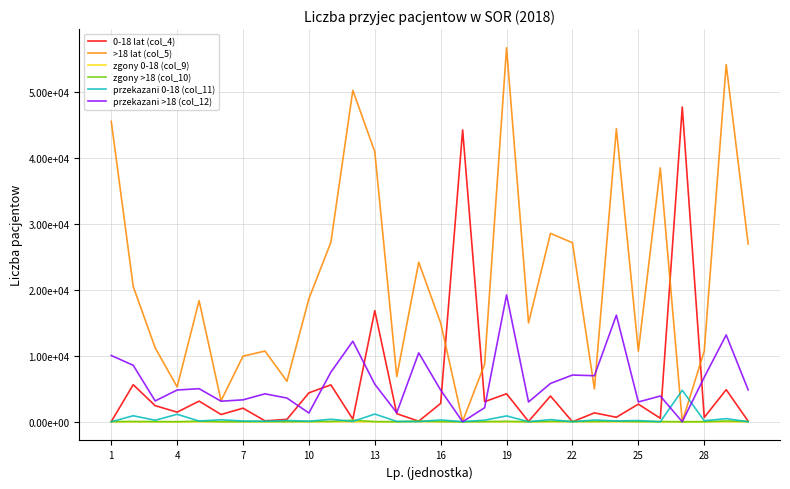

How many times do >18 lat (col_5) and 0-18 lat (col_4) cross each other?

4